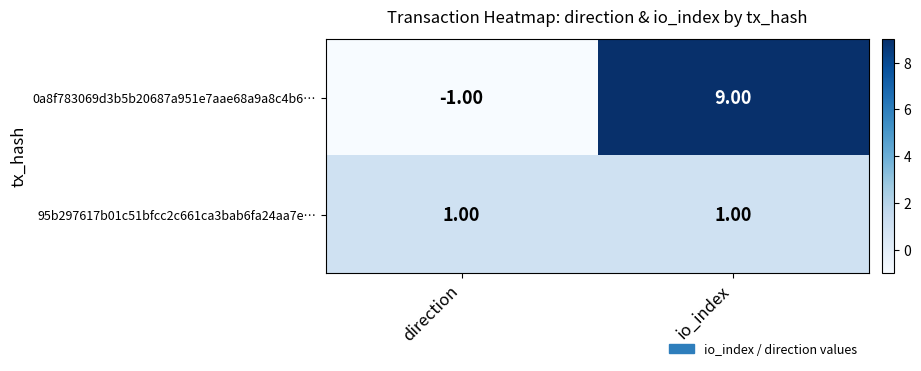

At which category is the sum across all series the highest?

io_index